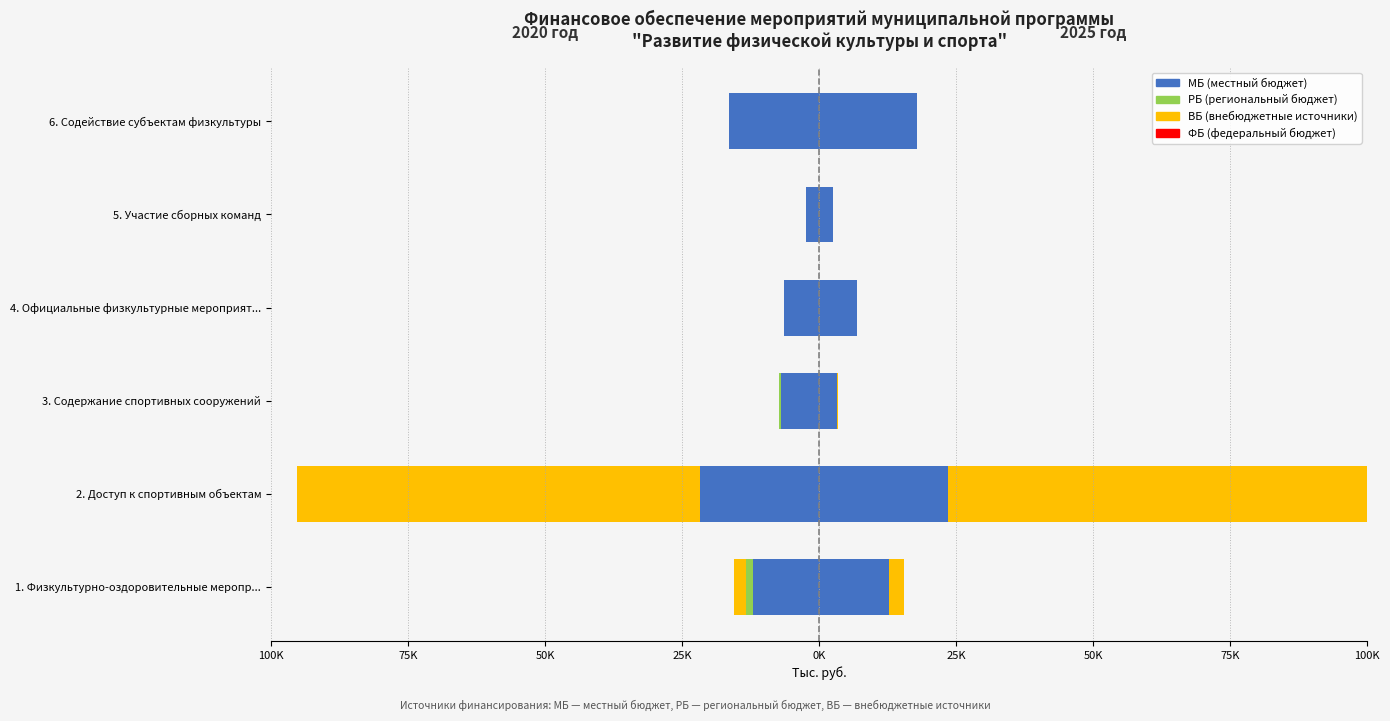

What is the sum of all МБ (местный бюджет) values?

-66037.5